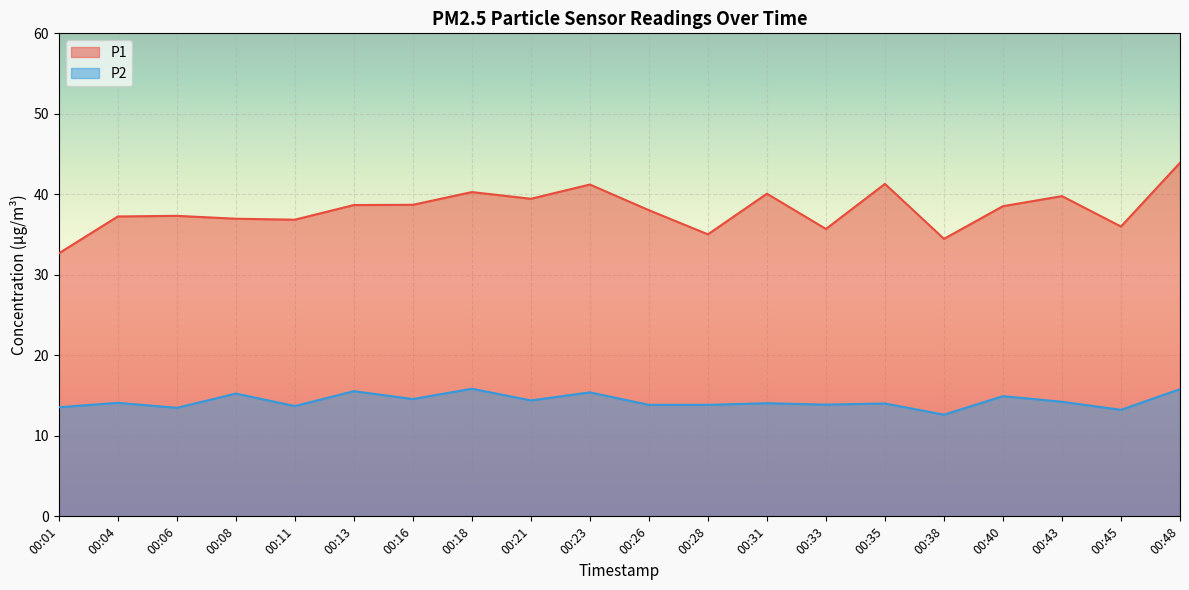

True or false: P2 and P1 cross at least once.

False